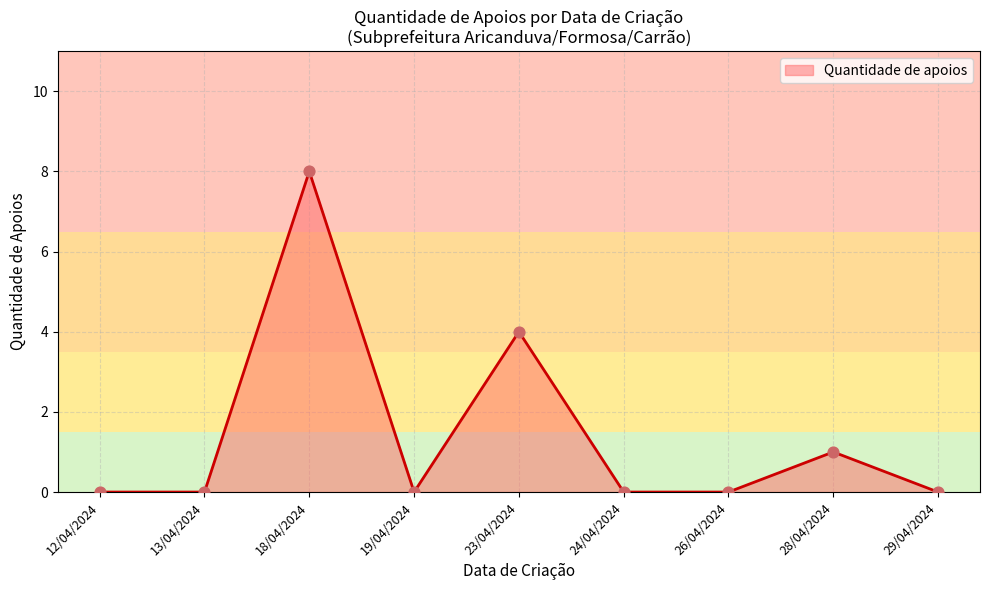

Between 28/04/2024 and 29/04/2024, which is larger?

28/04/2024